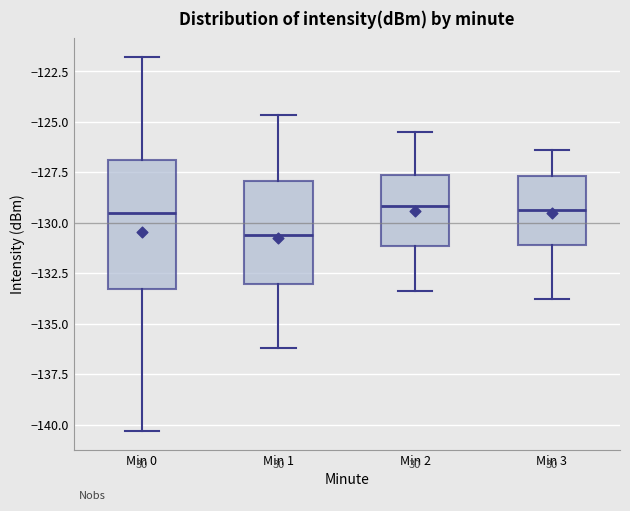

Which box is the tallest, from its lower edge to its upper edge?

Min 0